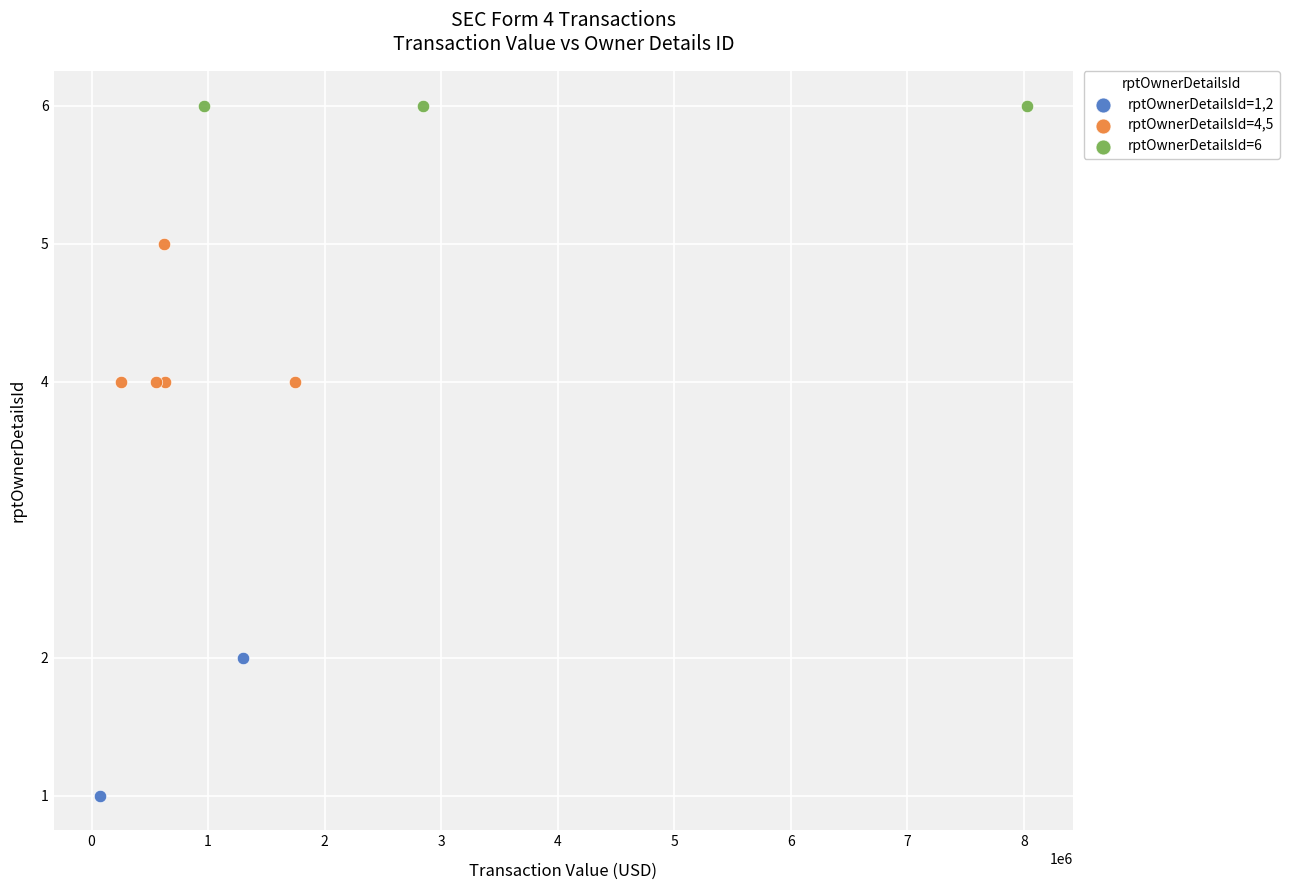

What are all the series names shown in the legend?

rptOwnerDetailsId=1,2, rptOwnerDetailsId=4,5, rptOwnerDetailsId=6